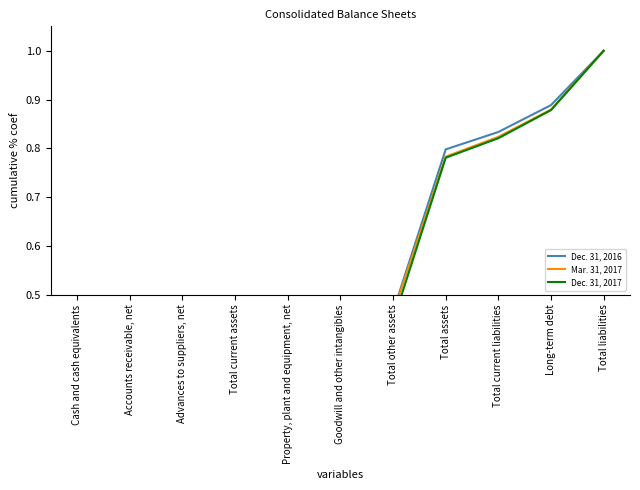

At how many categories does at least one series exceed 0?

11